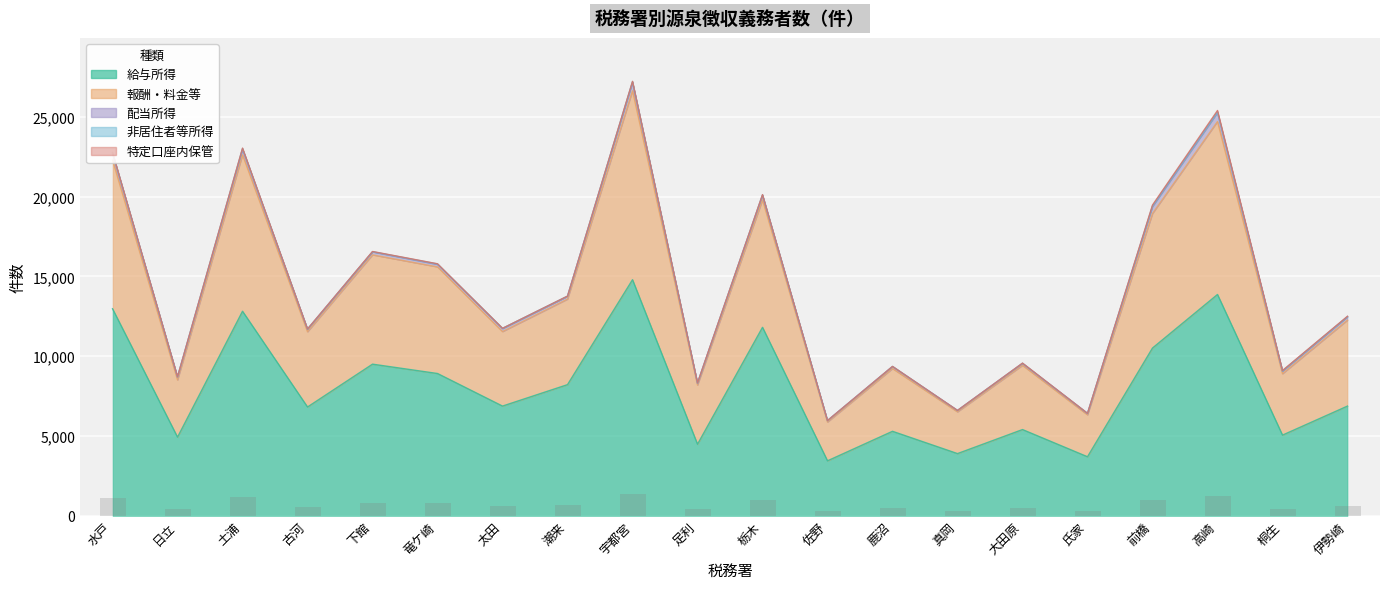

How many values in the 特定口座内保管 series exceed 11?

9